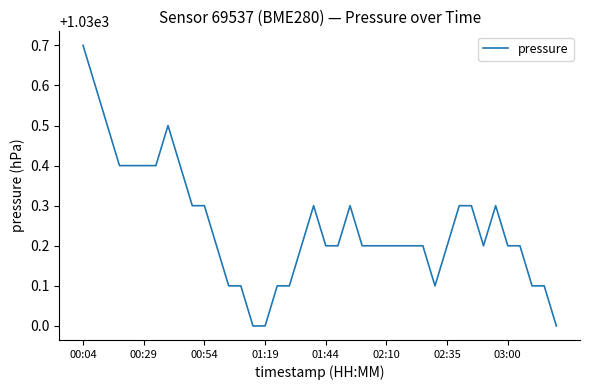

Reading left to right, what are all the values shown in this chart?

1030.7	1030.6	1030.5	1030.4	1030.4	1030.4	1030.4	1030.5	1030.4	1030.3	1030.3	1030.2	1030.1	1030.1	1030.0	1030.0	1030.1	1030.1	1030.2	1030.3	1030.2	1030.2	1030.3	1030.2	1030.2	1030.2	1030.2	1030.2	1030.2	1030.1	1030.2	1030.3	1030.3	1030.2	1030.3	1030.2	1030.2	1030.1	1030.1	1030.0